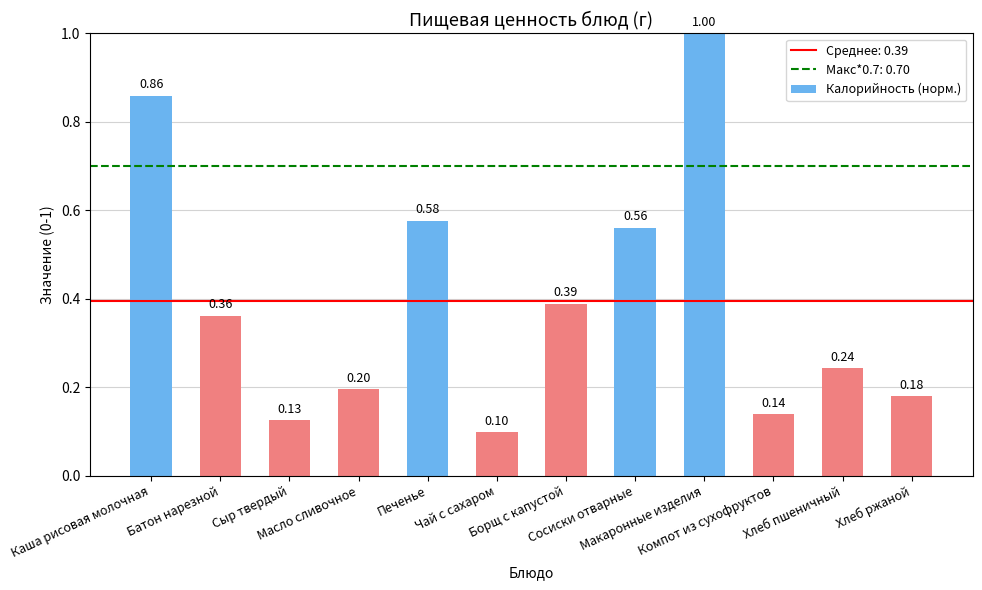

What is the sum of all values?

4.7